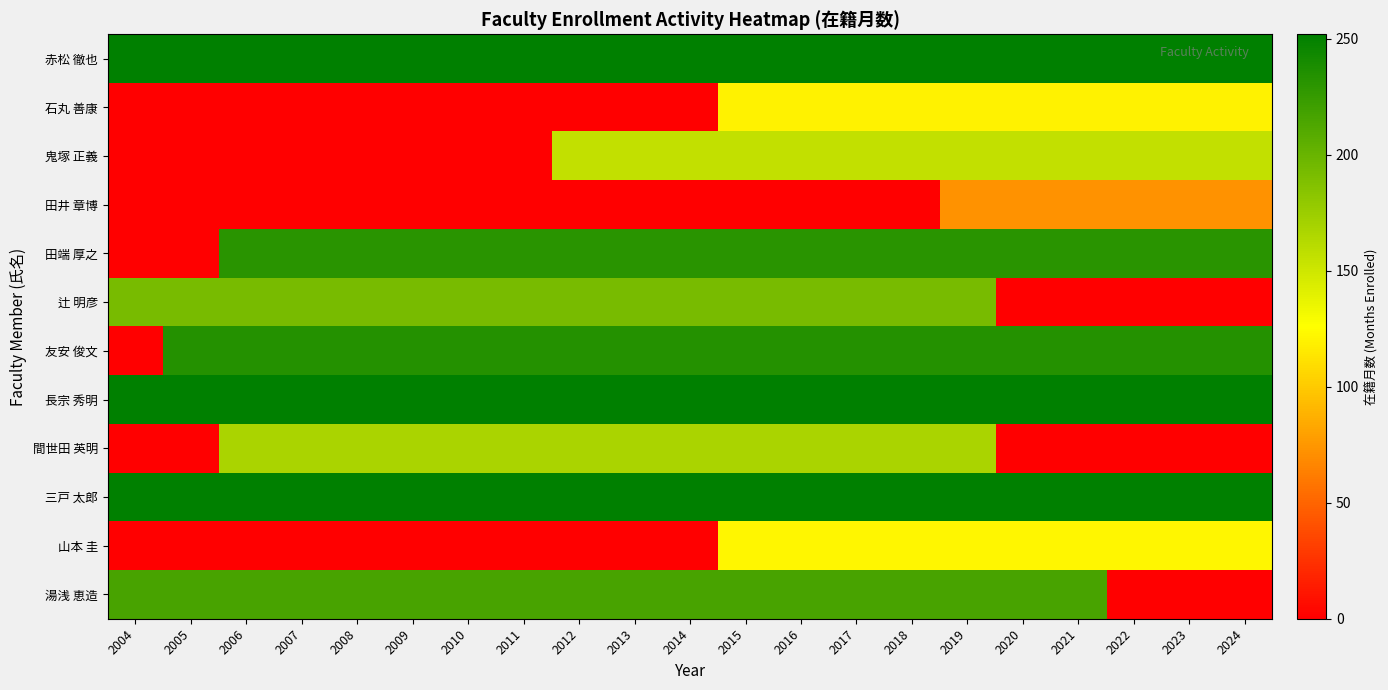

What is the total value across all series at 2004?

1164